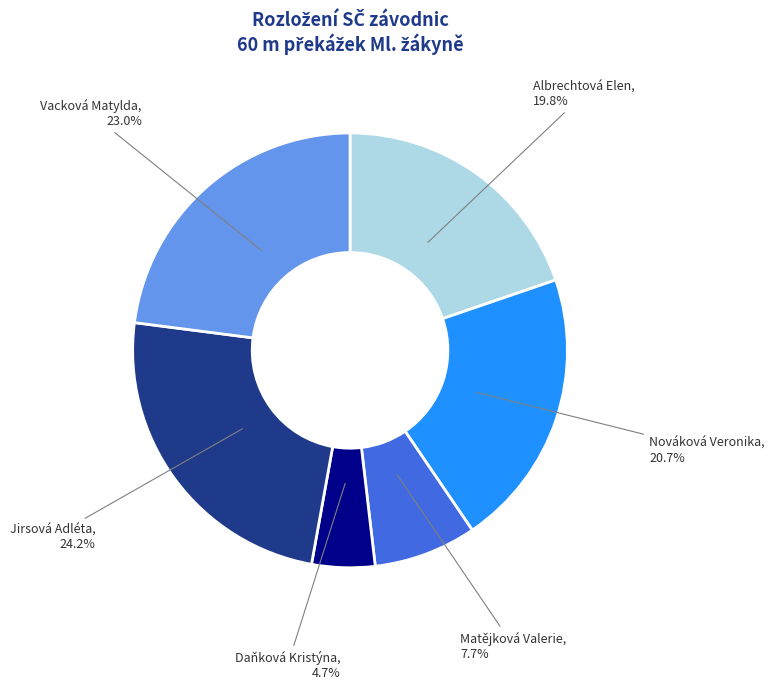

What is the ratio of the value at Matějková Valerie to the value at Daňková Kristýna?

1.6